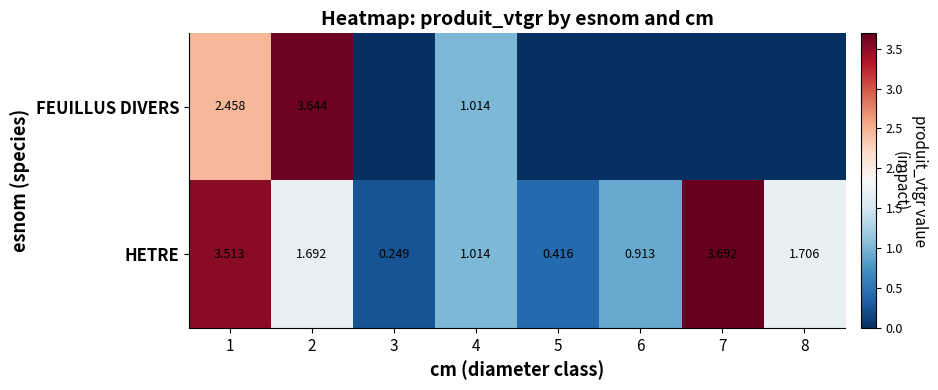

Rank the series at 1 from lowest to highest value.

FEUILLUS DIVERS, HETRE